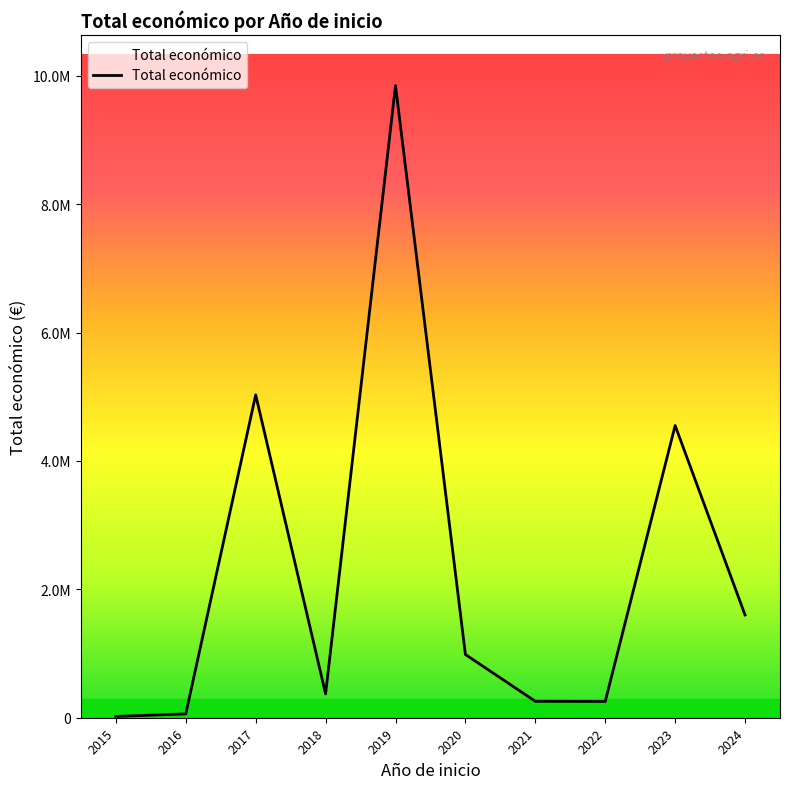

Which category has the lowest value across all series?

2015